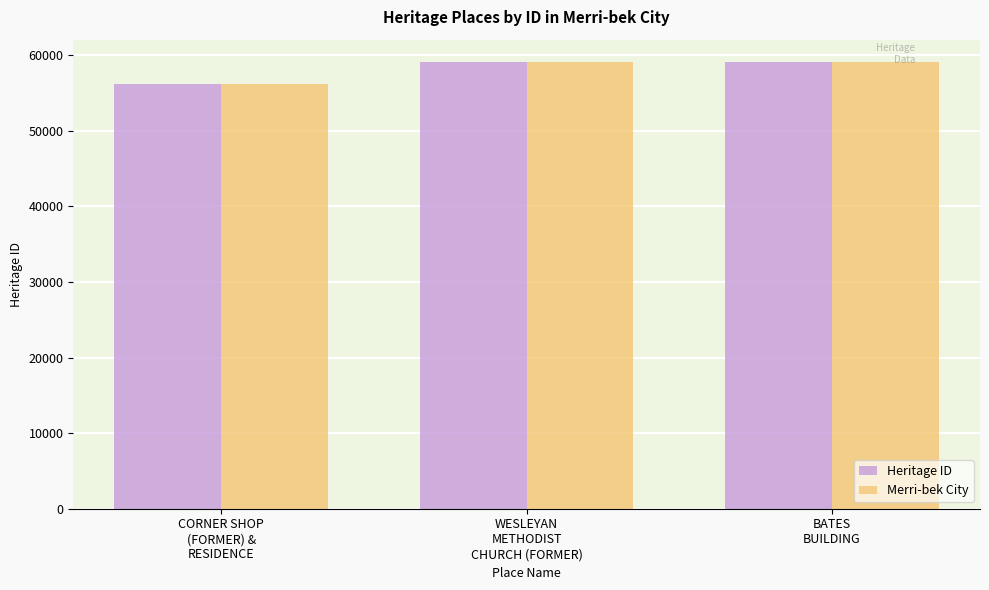

What is the sum of all Merri-bek City values?

174366